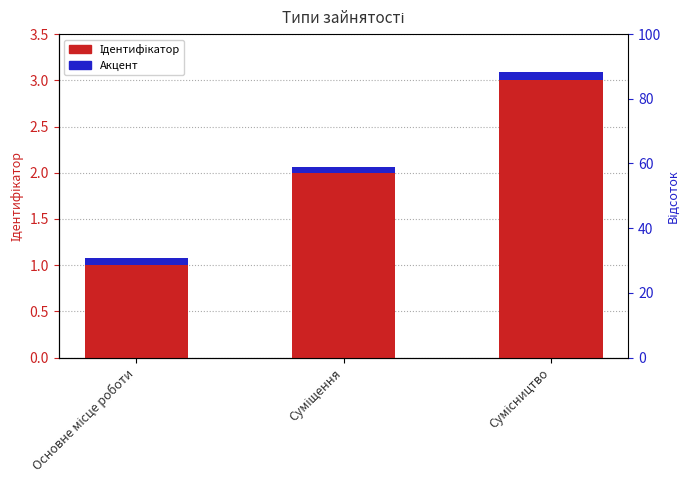

What is the label of the 3rd bar from the left?

Сумісництво